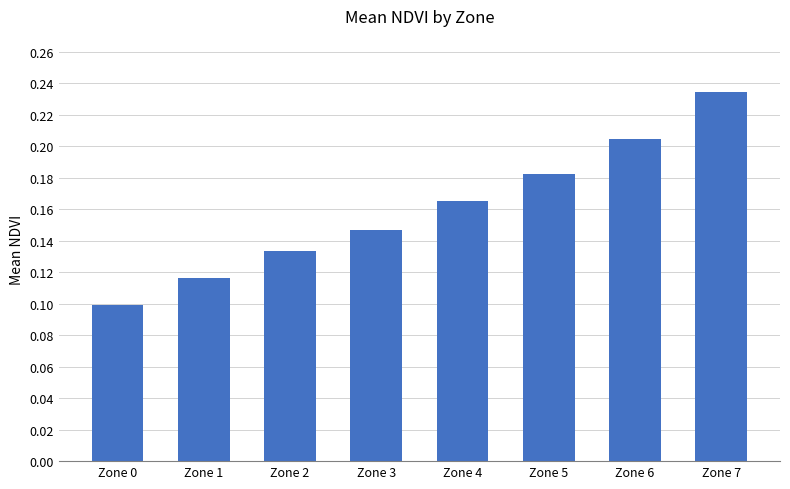

How many data points does each series have?

8